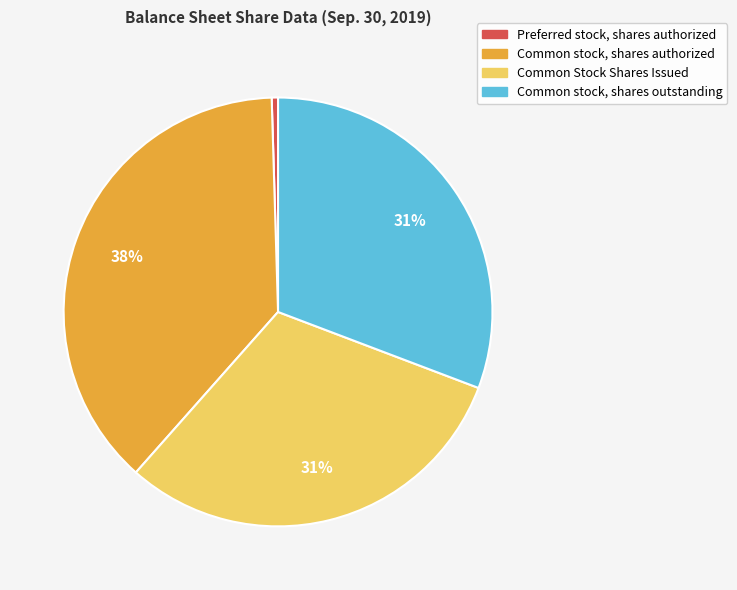

Do Preferred stock, shares authorized and Common Stock Shares Issued together represent more than half of the pie?

No